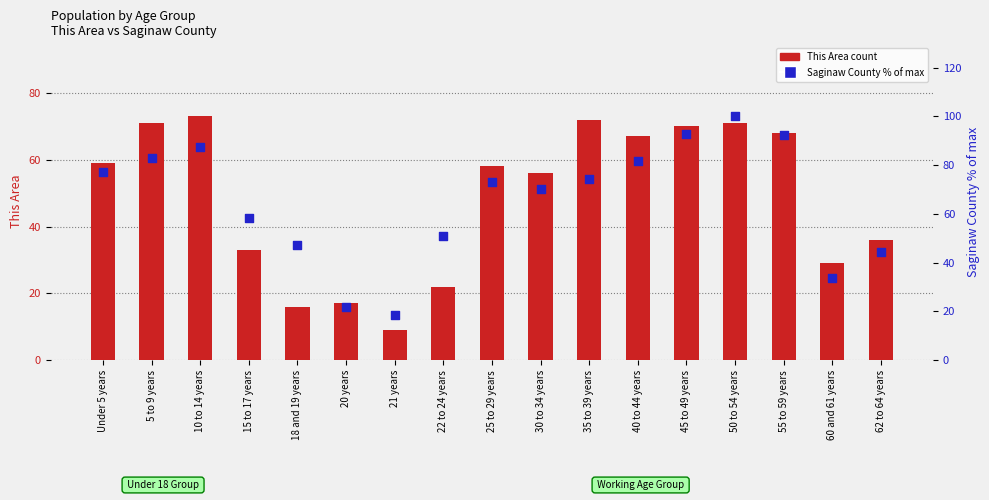

Which series has the largest Y range (max minus min)?

Saginaw County % of max